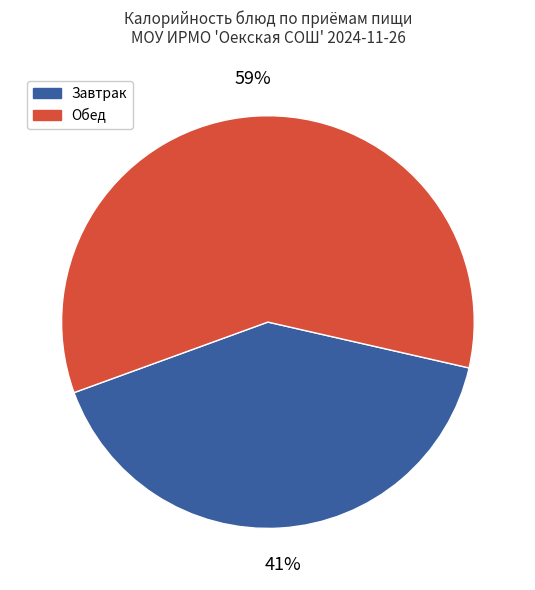

To the nearest percent, what is the average slice percentage?

50%